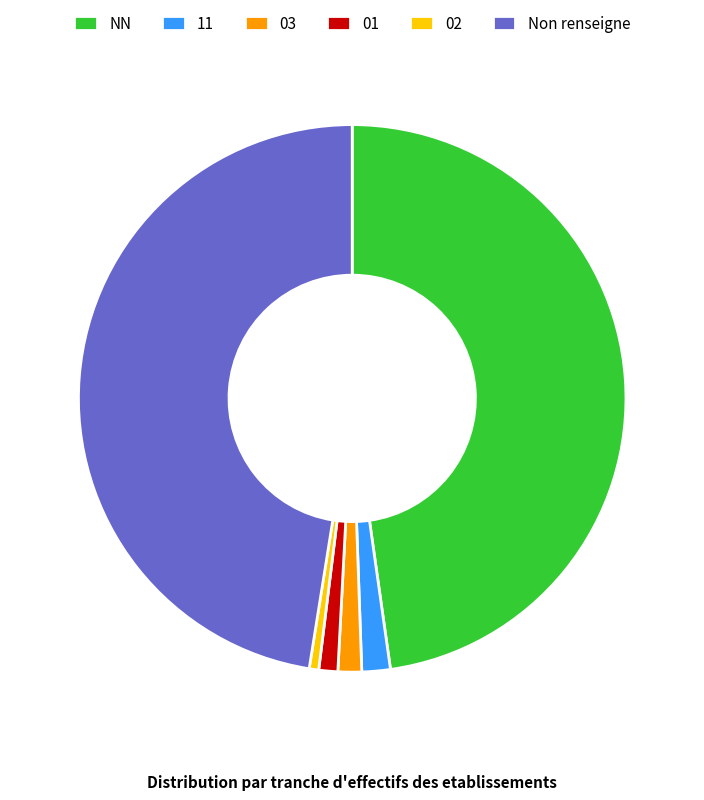

Count the number of slices in the pie.

6